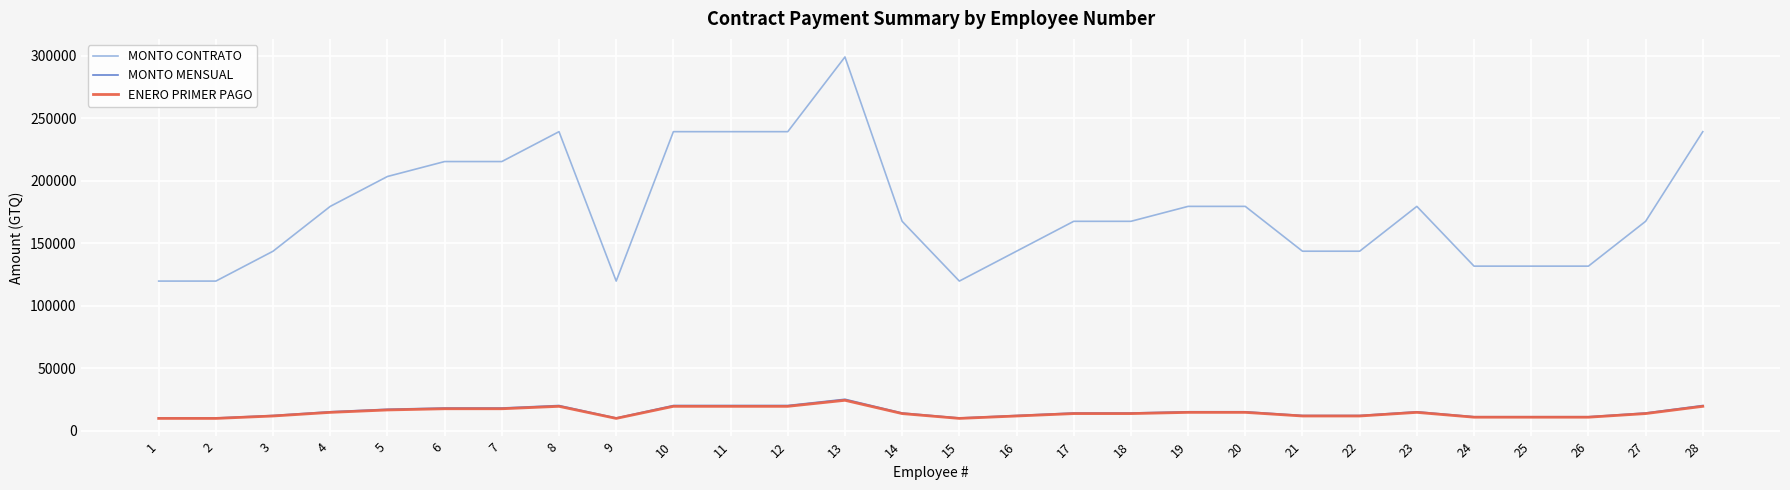

Which series changed the most between 13 and 27?

MONTO CONTRATO